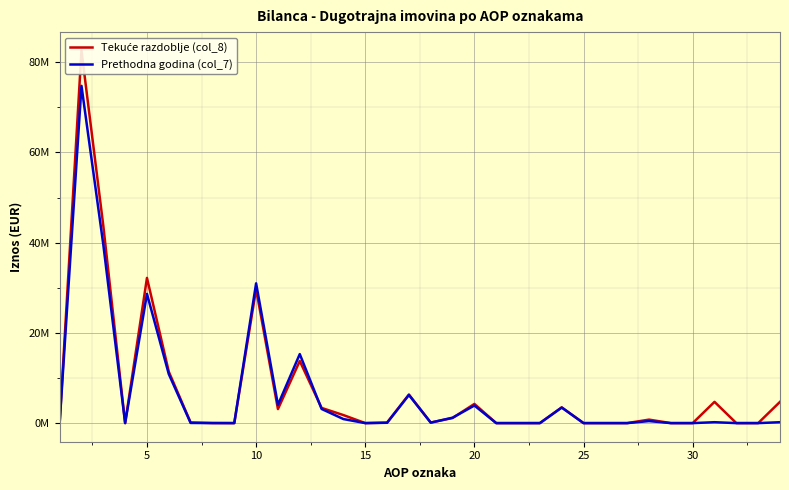

Rank the series by their average value, from highest to lowest.

Tekuće razdoblje (col_8), Prethodna godina (col_7)